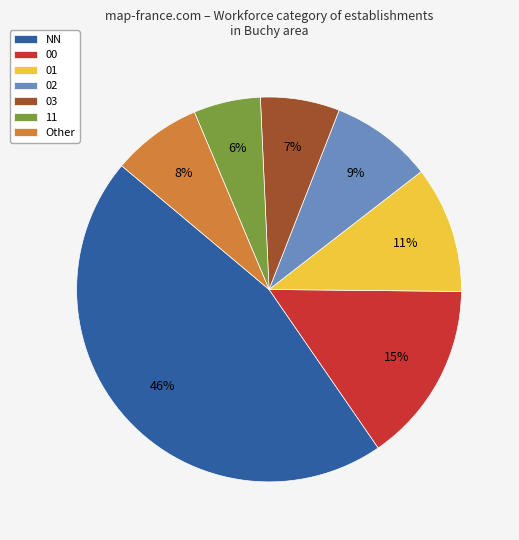

How many slices are in this pie chart?

7